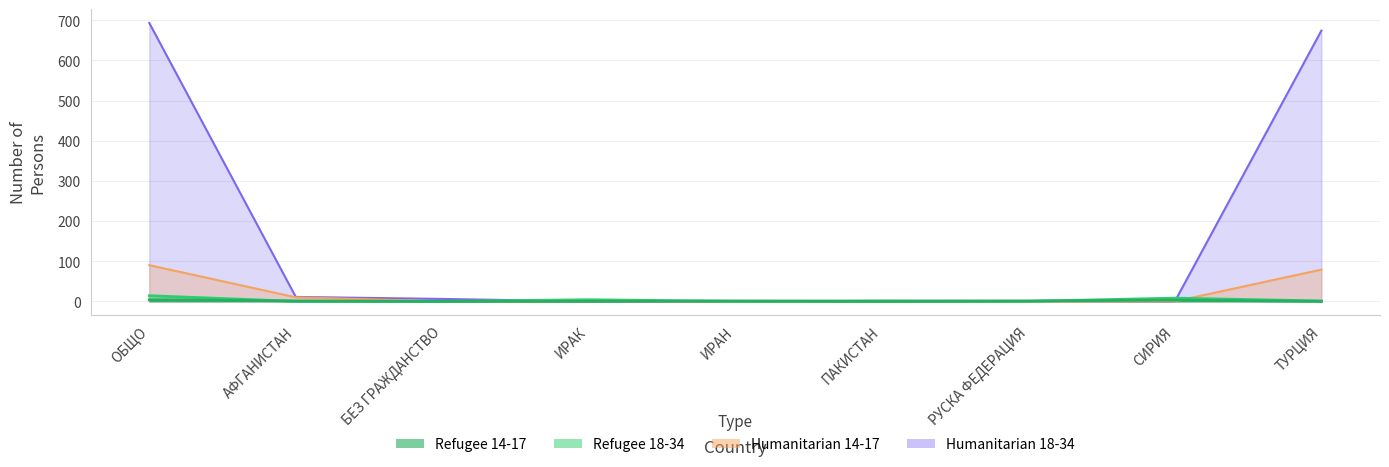

Count the refugee_14_17 values in the range 0 to 1.

7